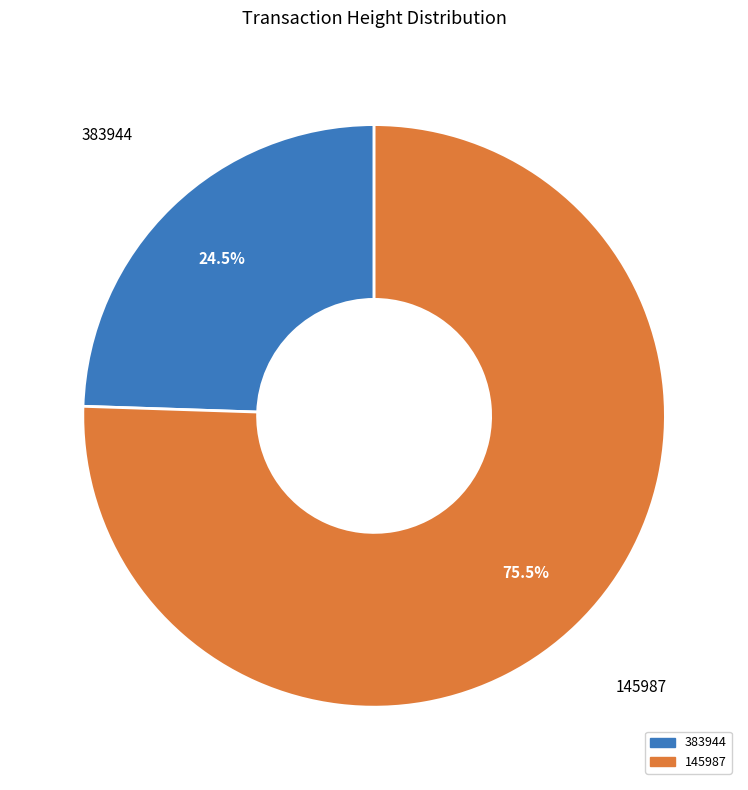

Which slice represents more than half of the pie?

145987